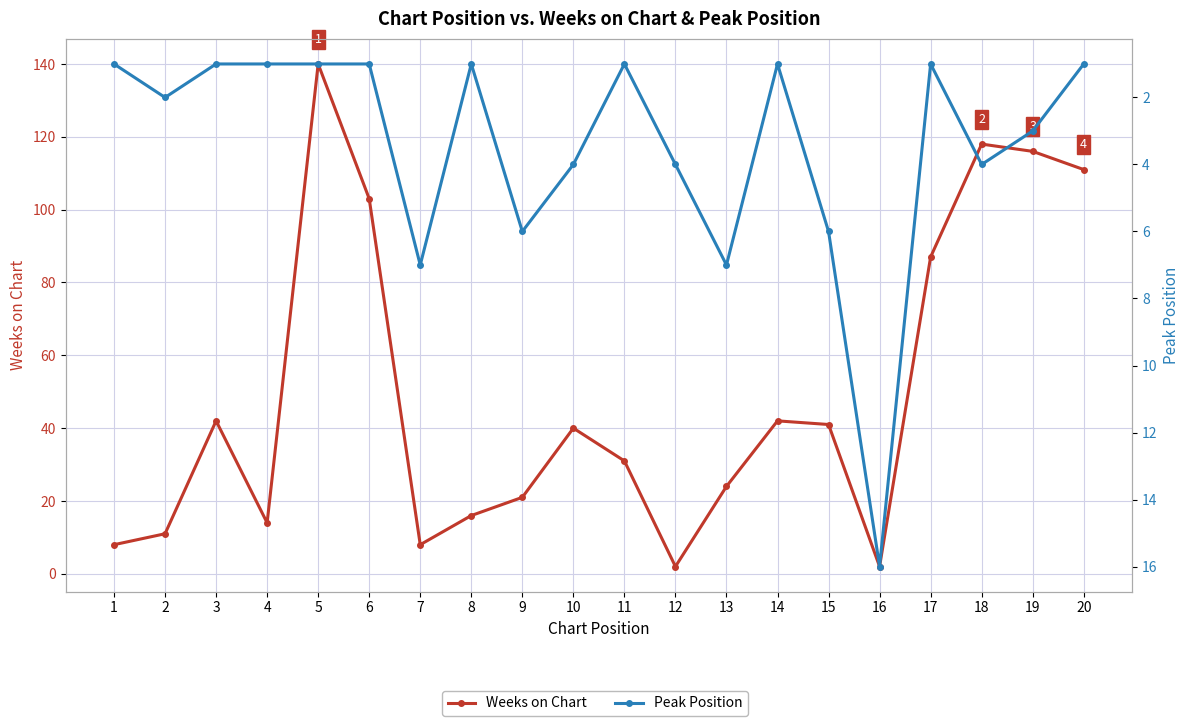

The value of Peak Position at 13 is 3. True or false?

False